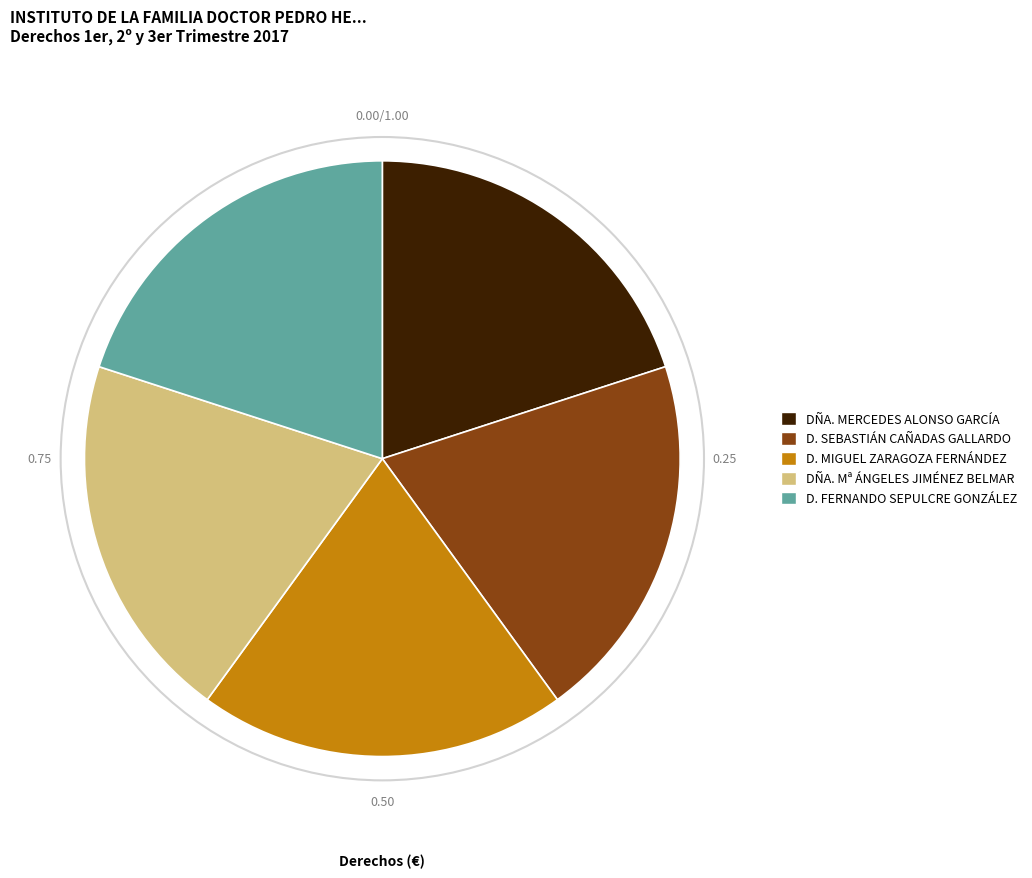

Does D. MIGUEL ZARAGOZA FERNÁNDEZ represent more than half of the total?

No